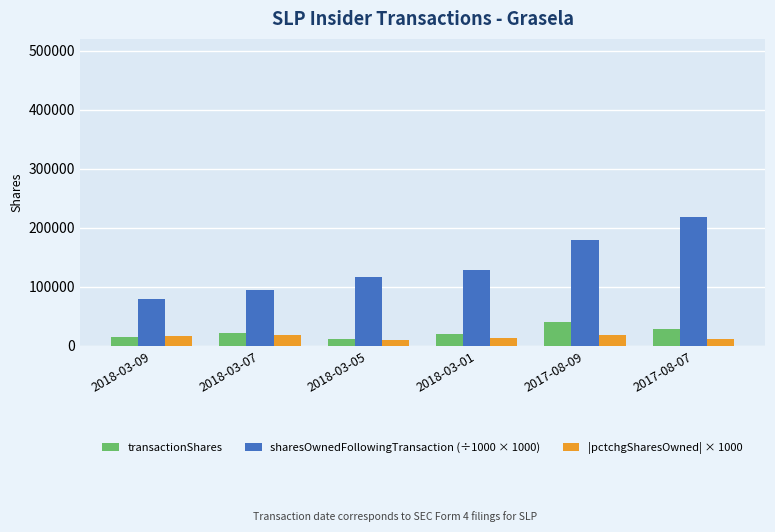

Does the chart contain stacked bars?

No